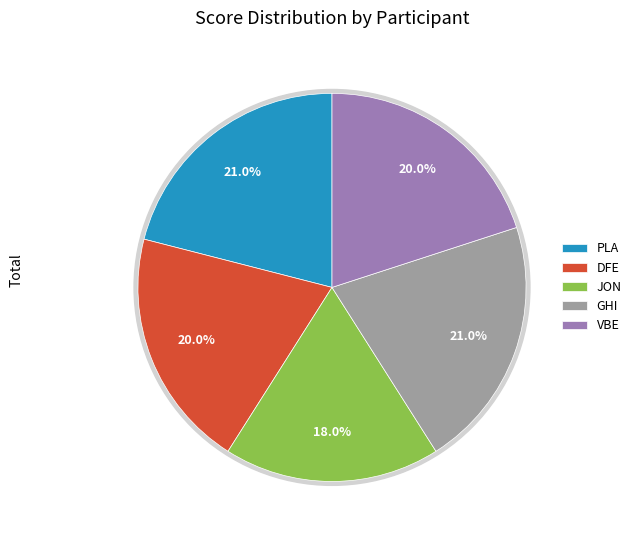

Which category has the smallest portion of the pie?

JON